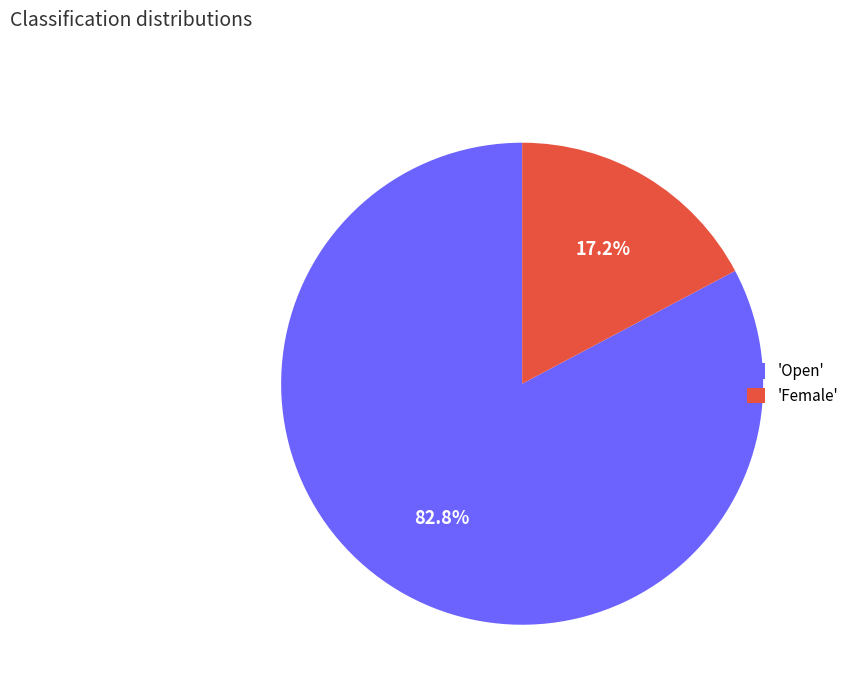

Count the number of slices in the pie.

2